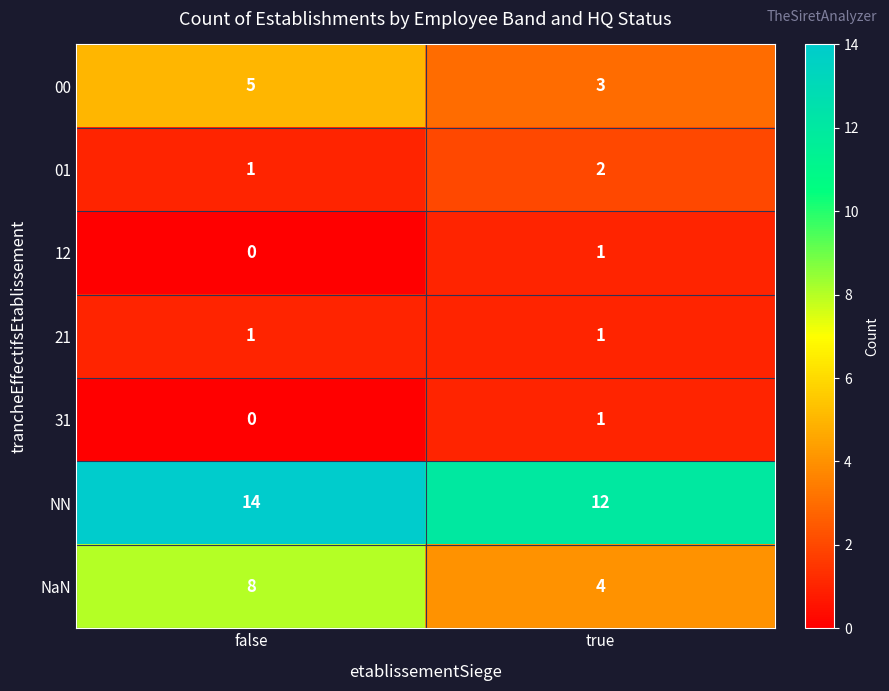

Rank the categories by 31 value from lowest to highest.

false, true